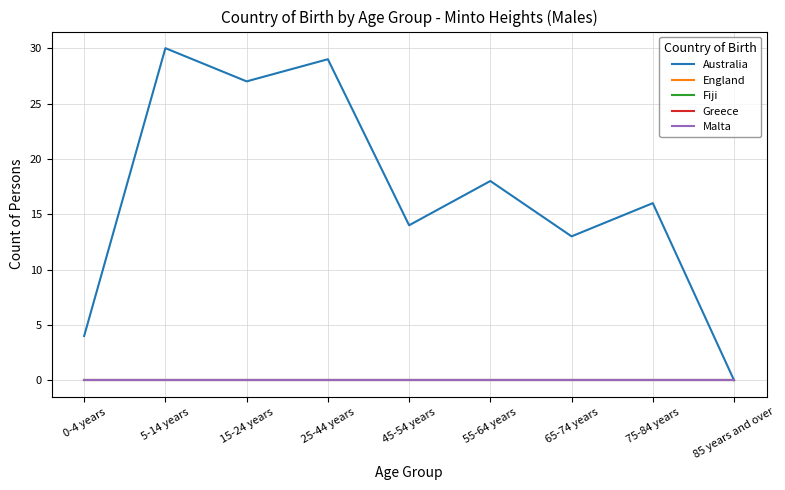

Is this an area chart (filled region under the line)?

No